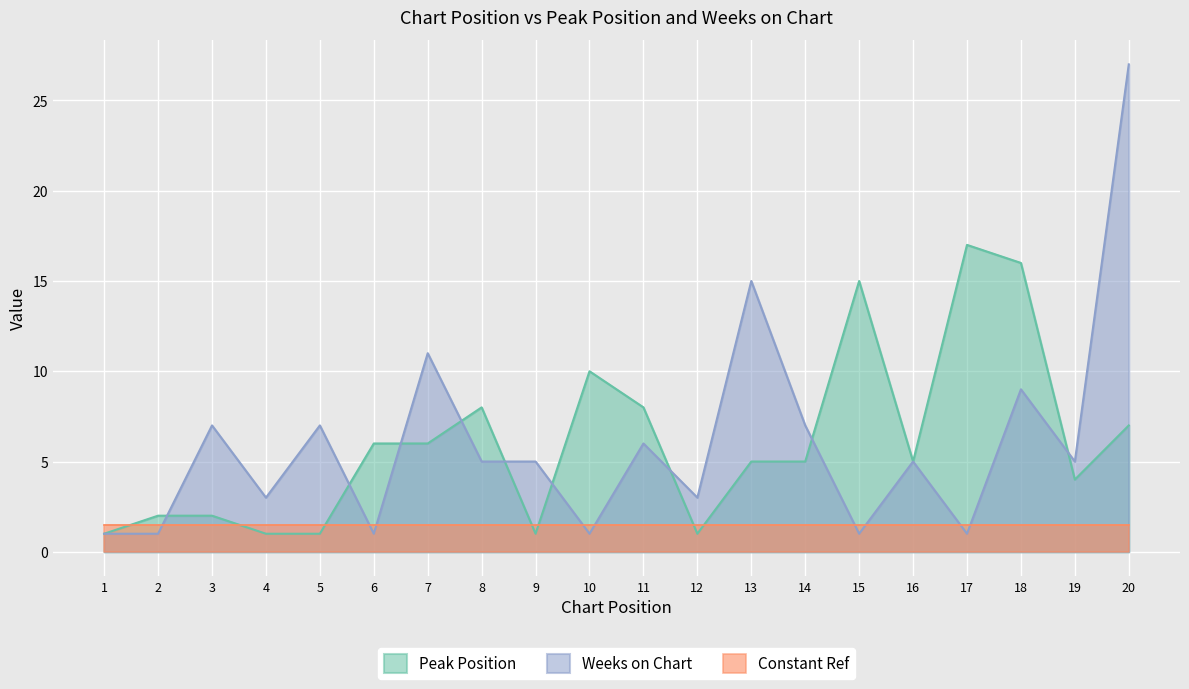

In Peak Position, how many points are higher than both neighbors (excluding endpoints)?

4